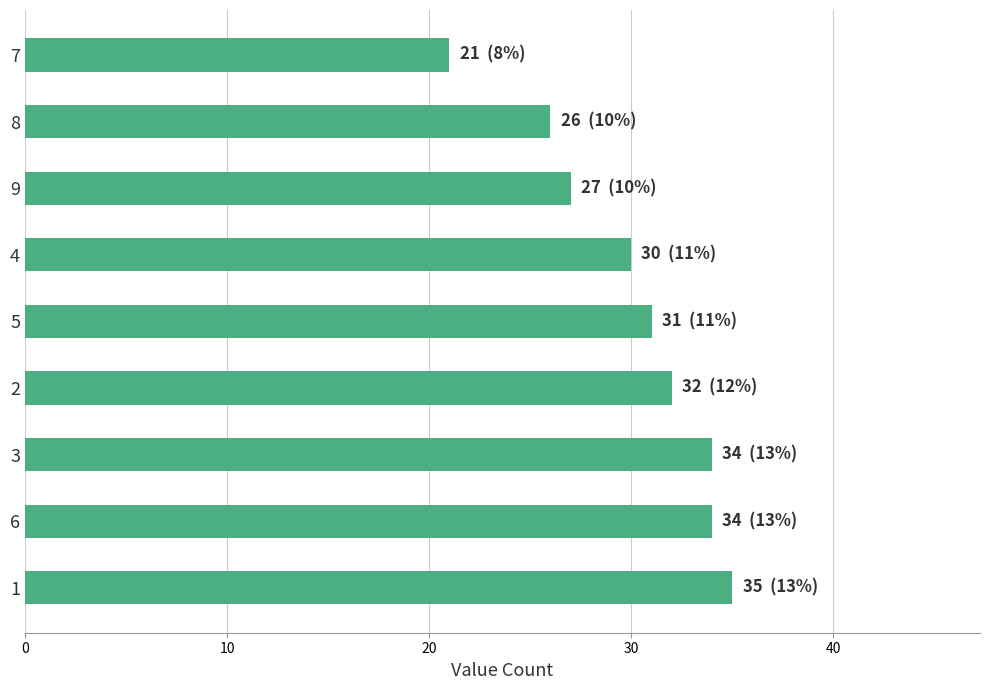

Which has a higher value, 9 or 4?

4